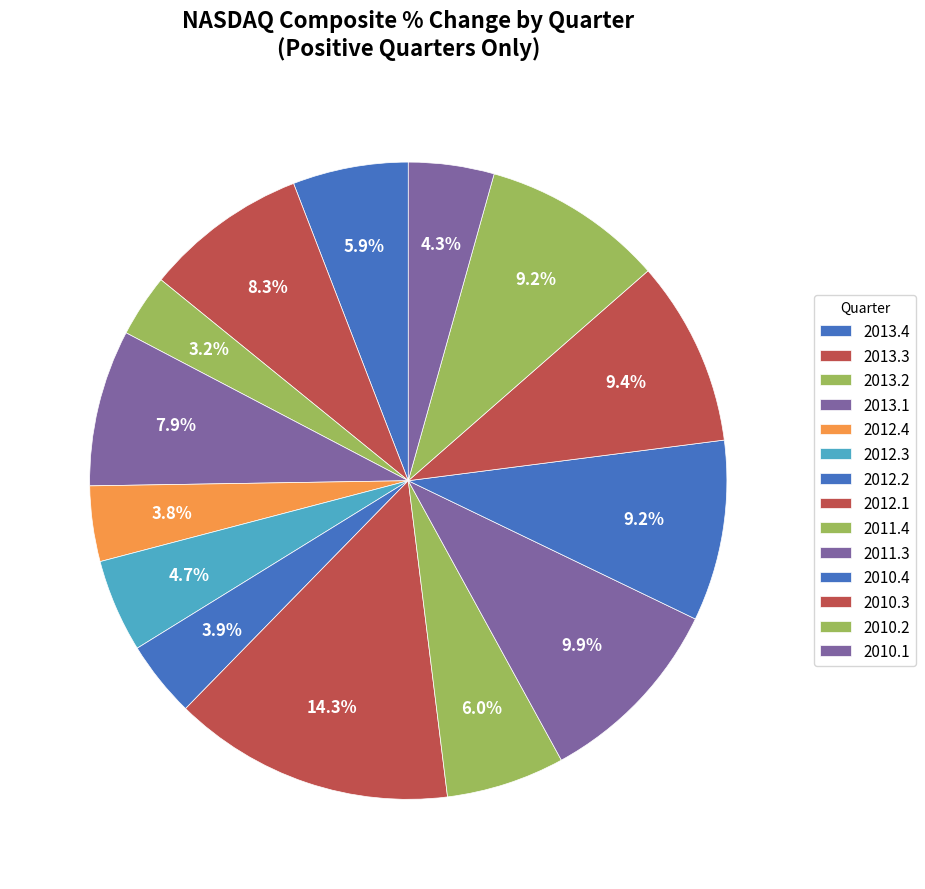

Does 2011.3 represent more than half of the total?

No